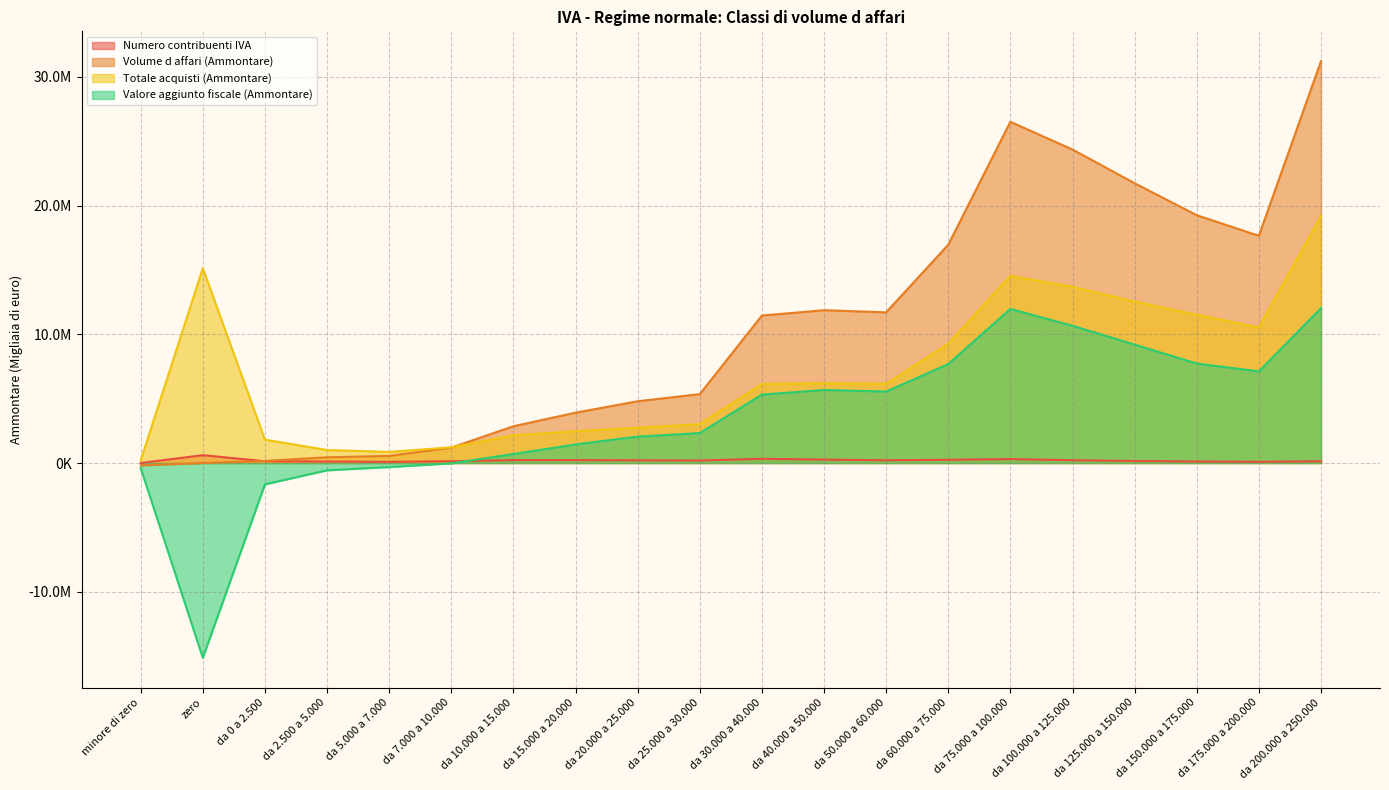

What is the value of the Numero contribuenti IVA point at the 18th from the left?

118905